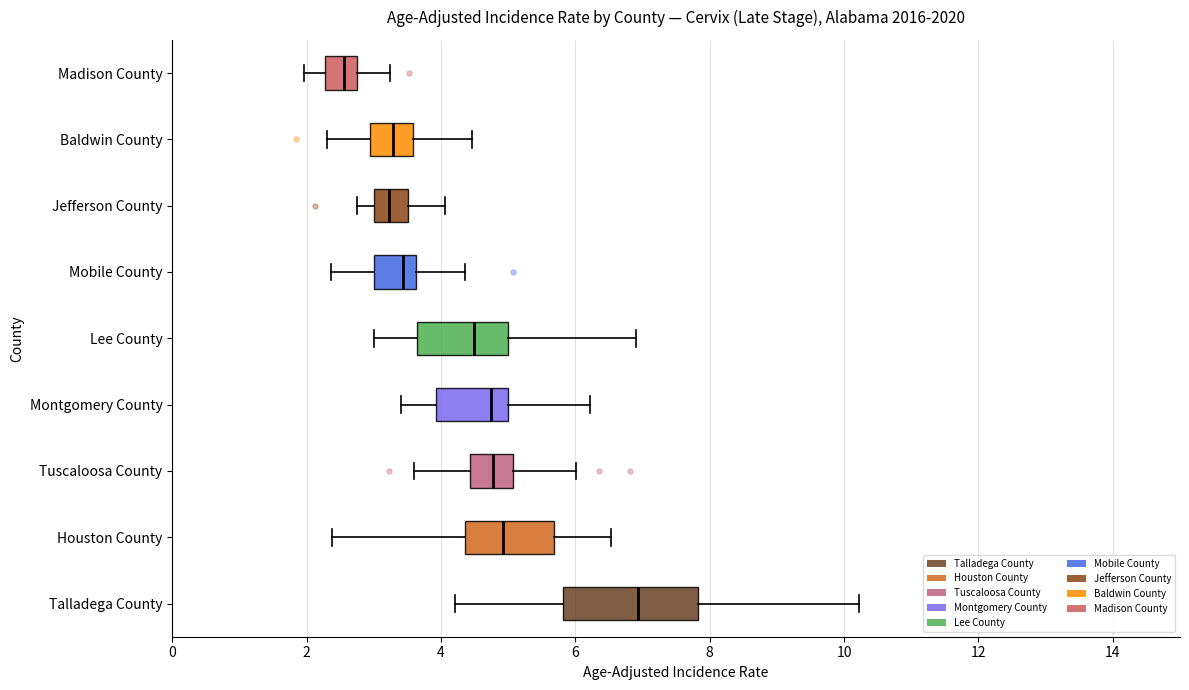

Where is the right edge of the box for Mobile County on the x-axis? The values are not printed on the chart, so give them approximately, as read against the axis.

3.6